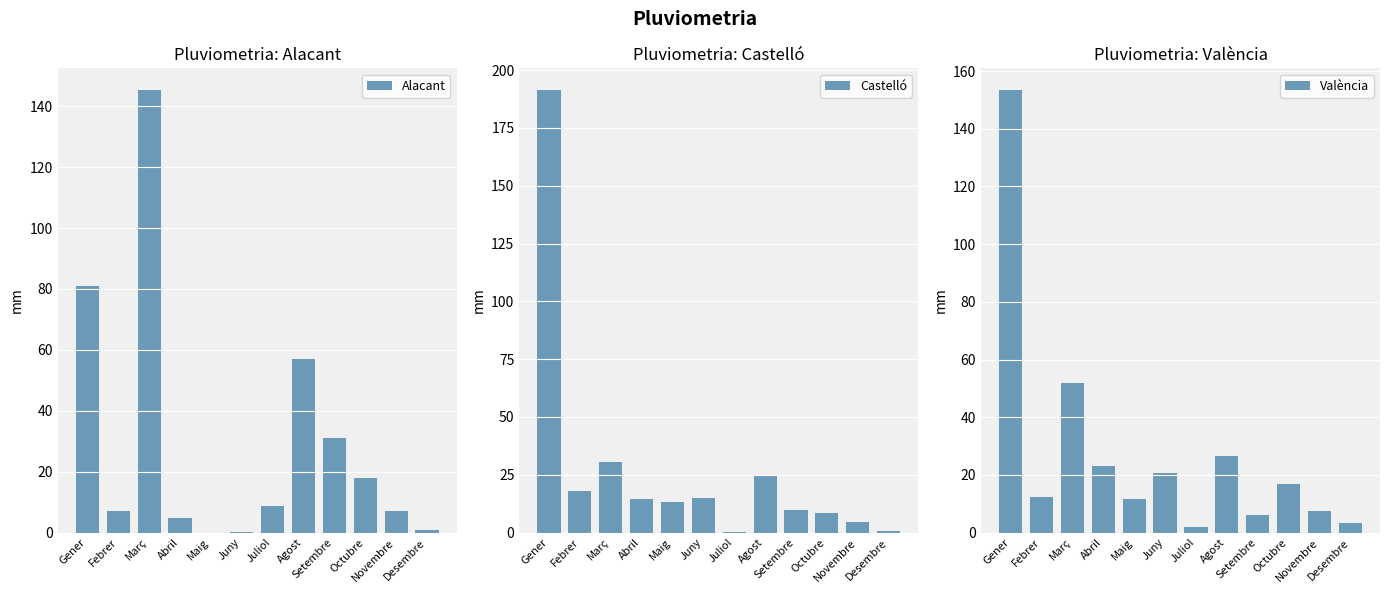

The value of València at Maig is 7.9. True or false?

False